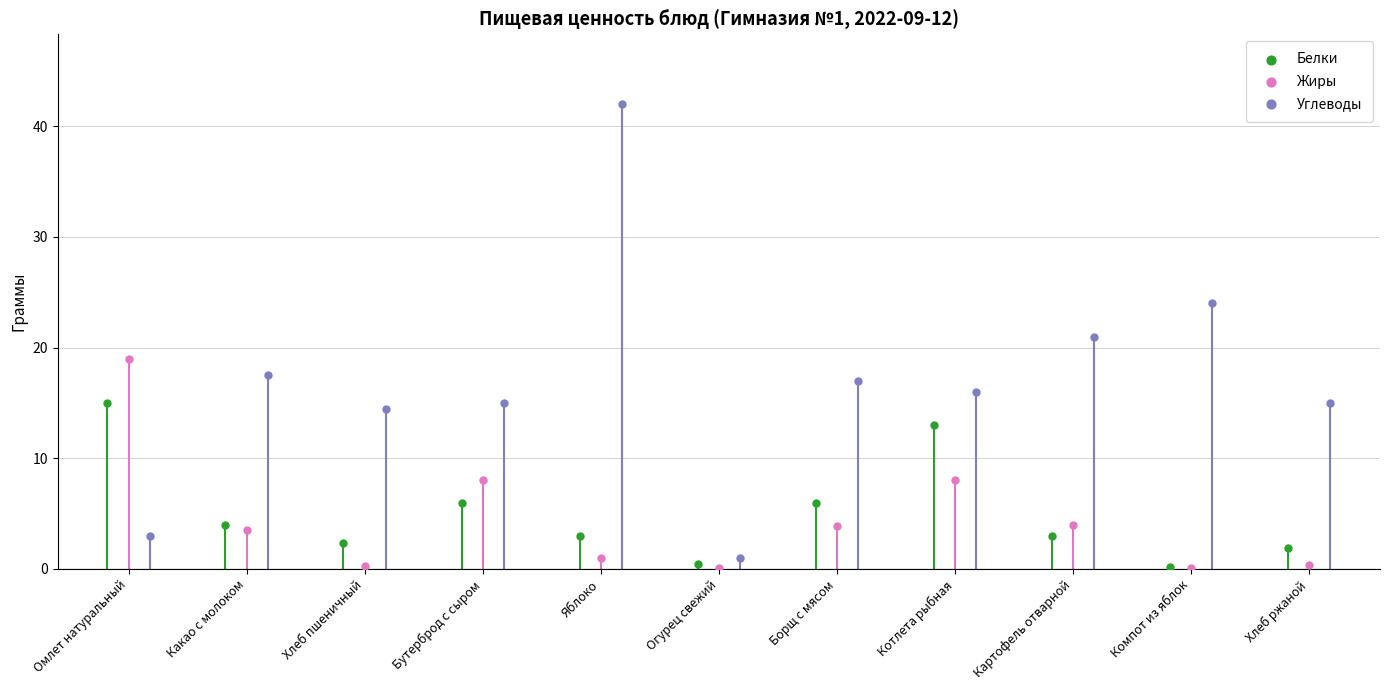

Which series contains the highest Y value?

Углеводы